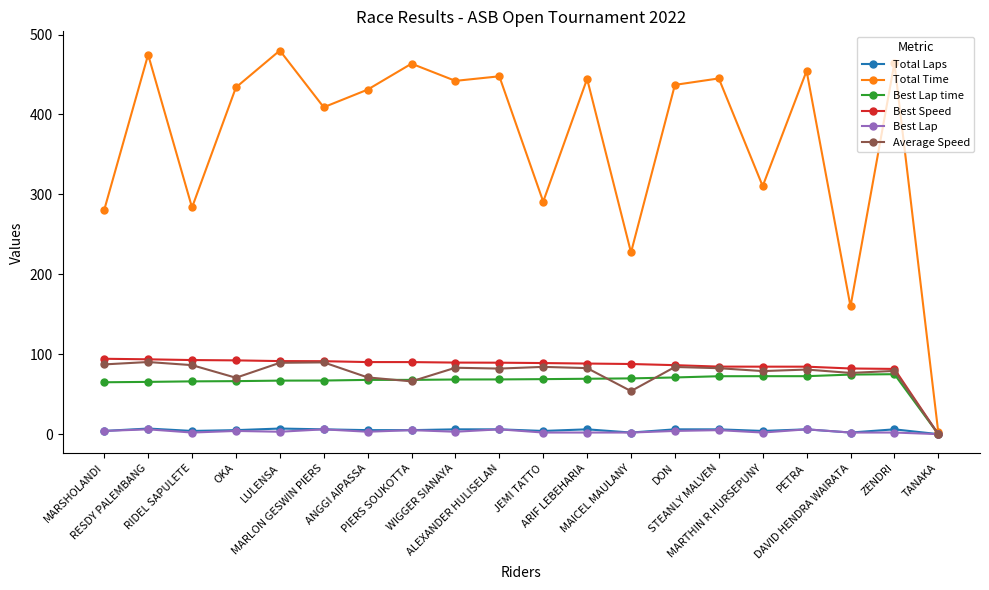

What is the difference between the maximum and minimum values in the Best Lap series?

6.0